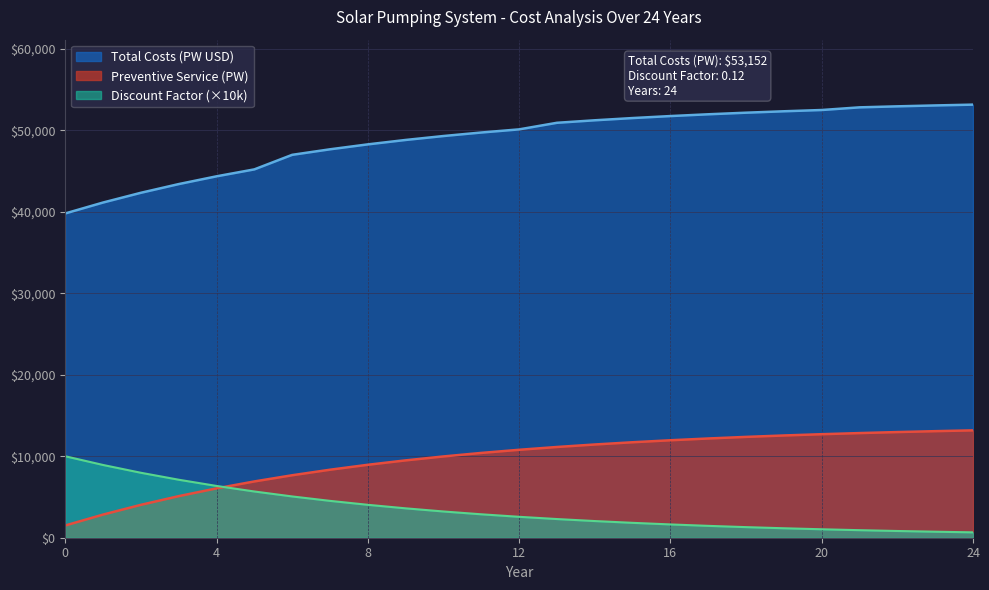

Rank the series by their maximum value, from highest to lowest.

Total Costs (PW USD), Preventive Service (PW), Discount Factor (×10k)